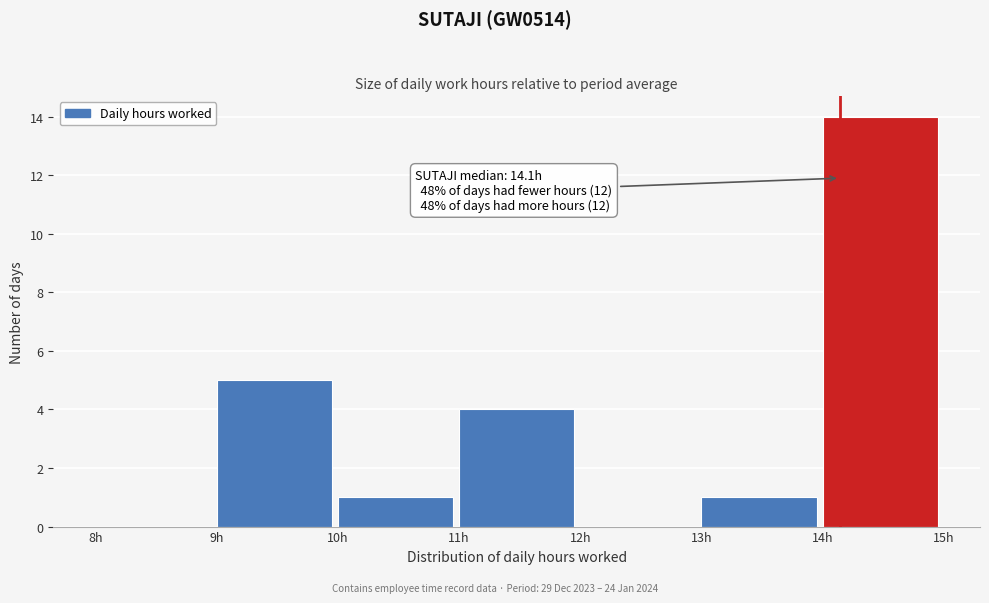

Over which range of the x-axis is the bar tallest?

14 to 15